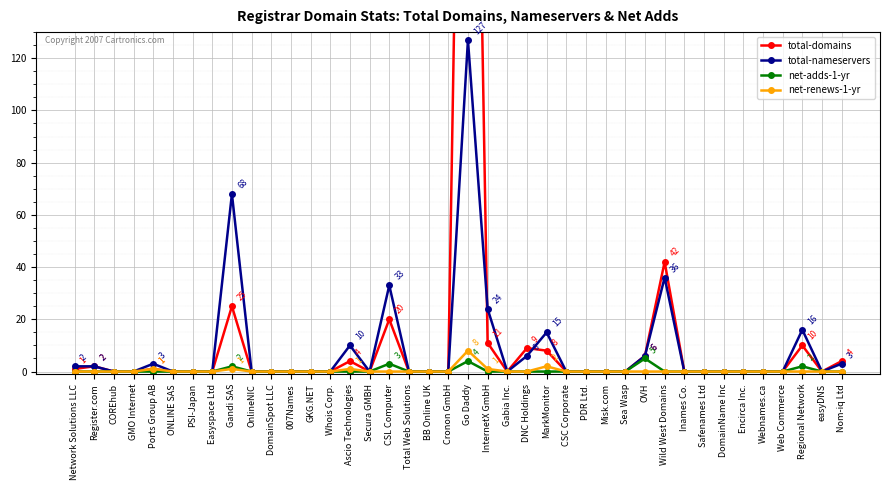

The value of total-domains at COREhub is 0. True or false?

True